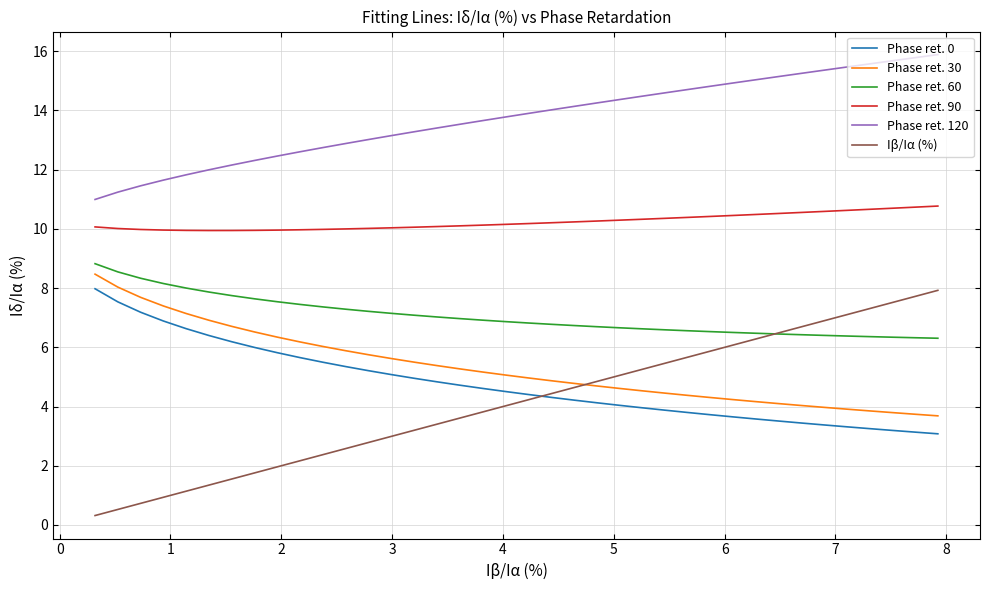

Which series has the largest range (max minus min)?

Iβ/Iα (%)